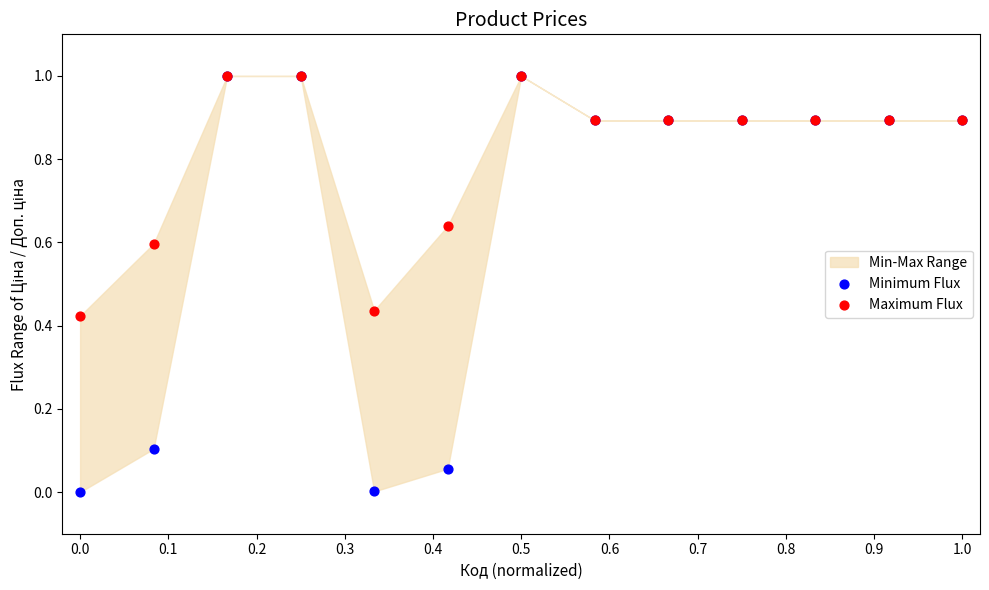

Which series reaches the minimum Y coordinate?

Minimum Flux